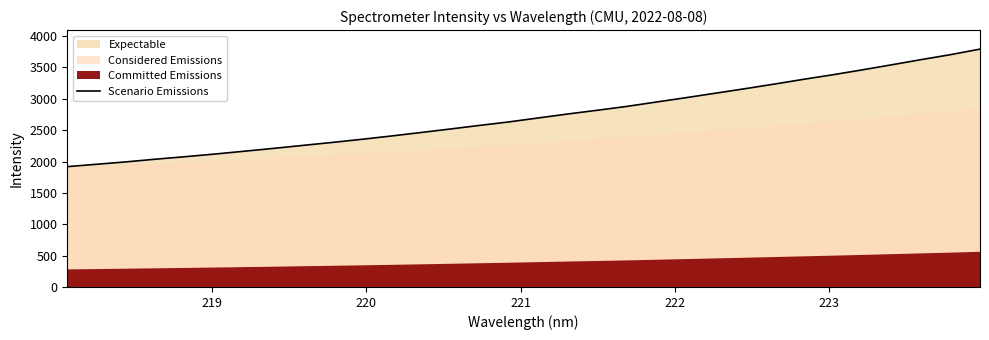

How many data points are above 2695?

16